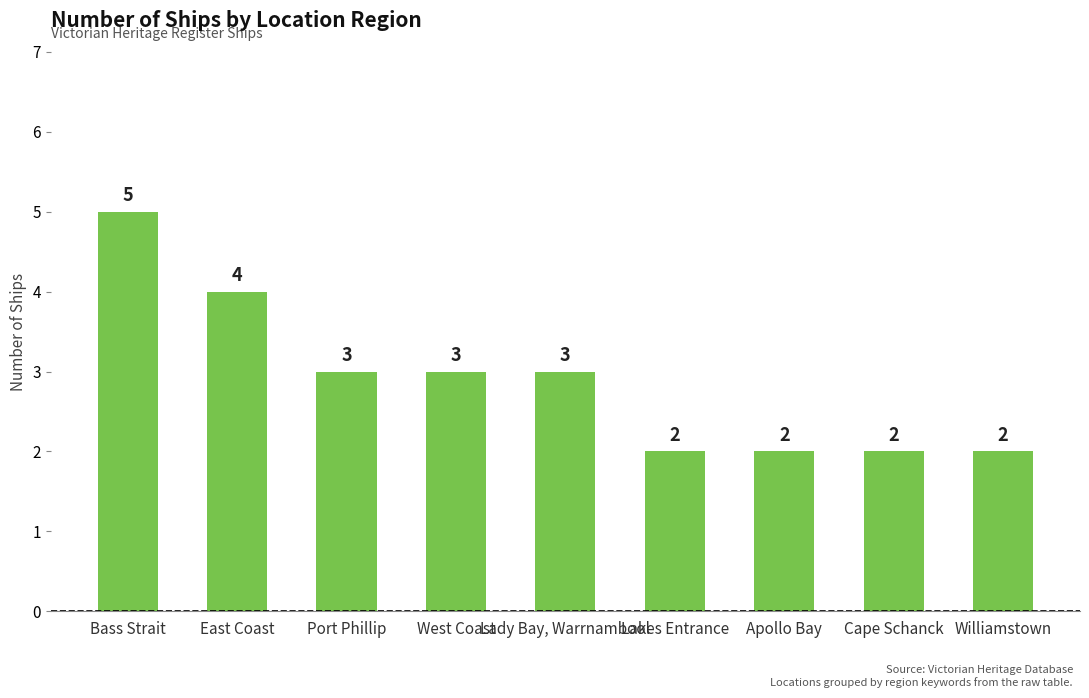

The chart shows a value of 3 at Lady Bay, Warrnambool. True or false?

True